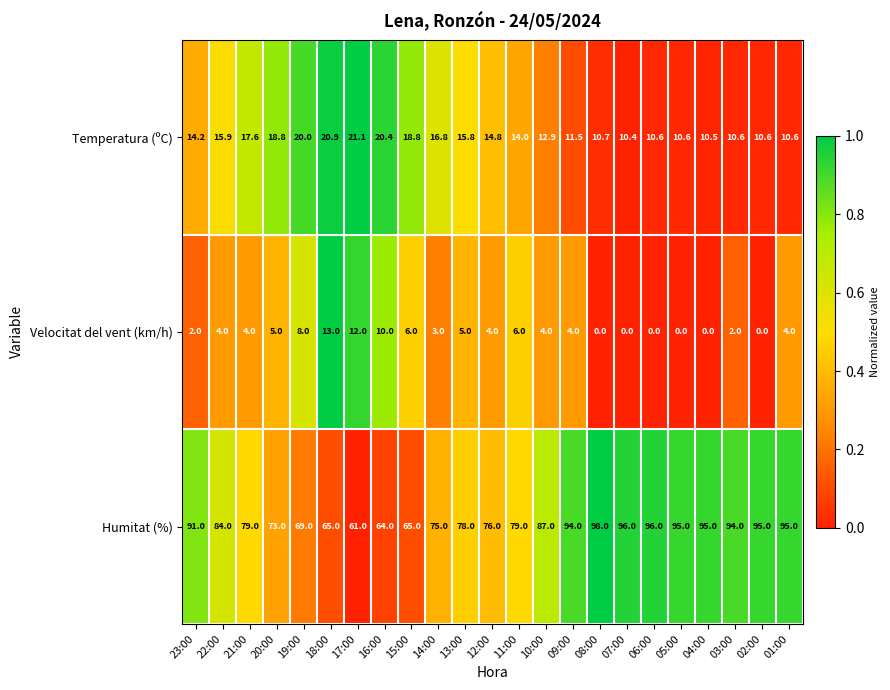

Is it true that Humitat (%) equals 98.0 at 08:00?

True